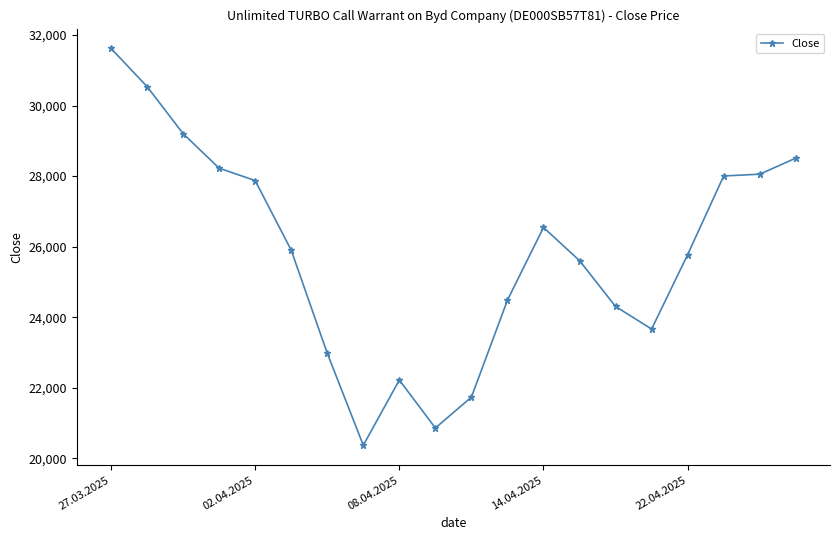

What is the average value?

25824